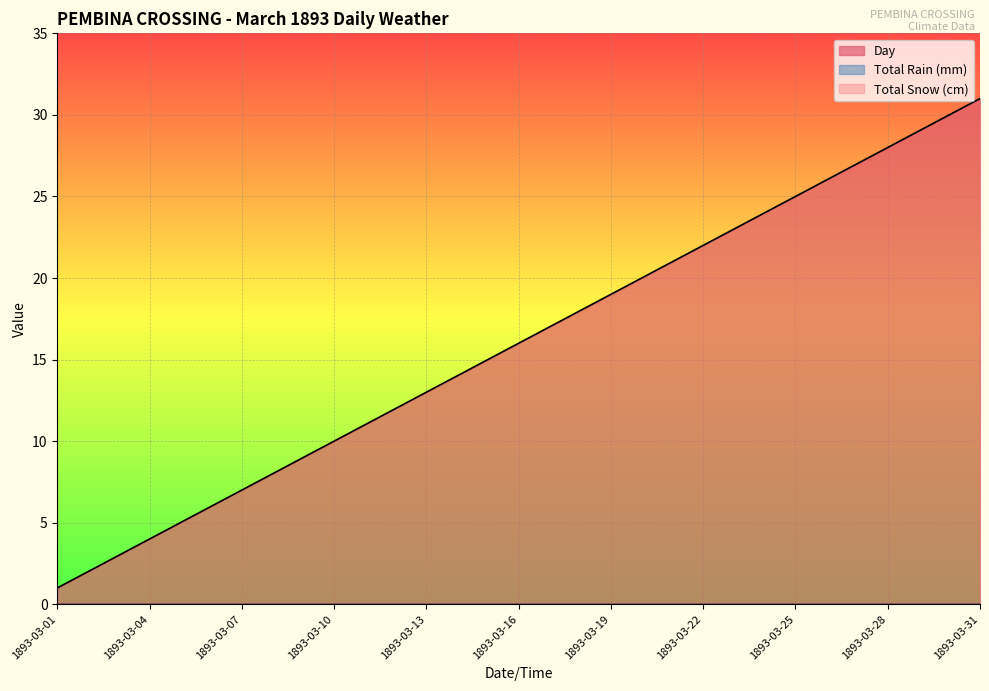

Is the value of Day at 1893-03-27 greater than the value of Total Rain (mm) at 1893-03-21?

Yes